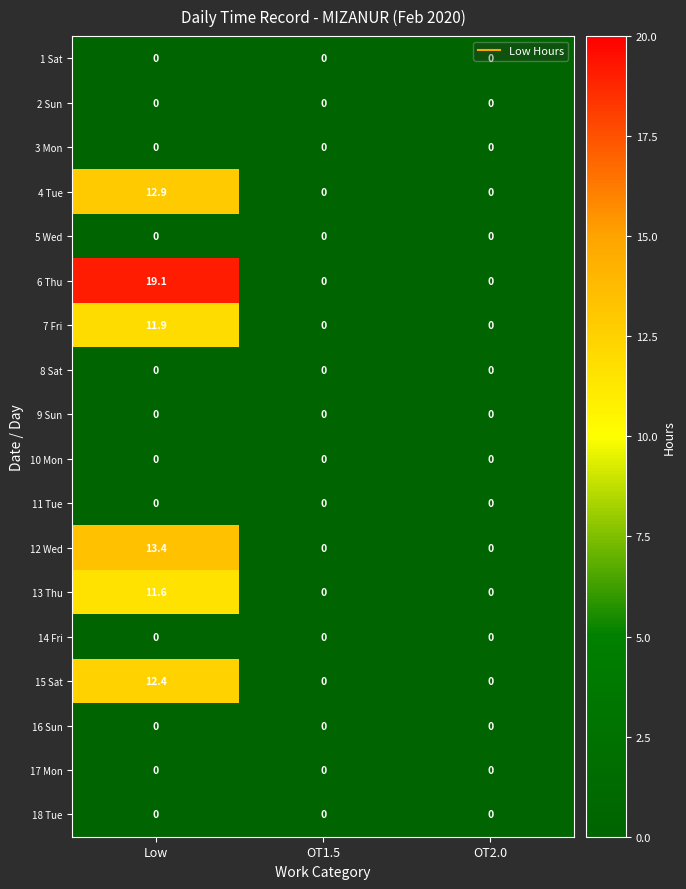

At which label does 4 Tue reach its peak?

Low